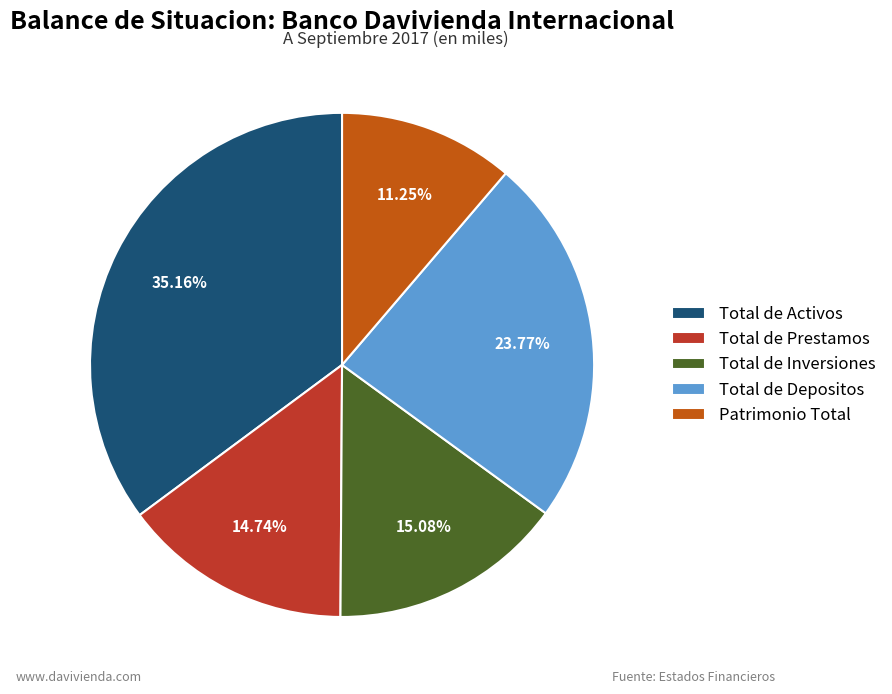

Between Total de Depositos and Total de Activos, which is larger?

Total de Activos